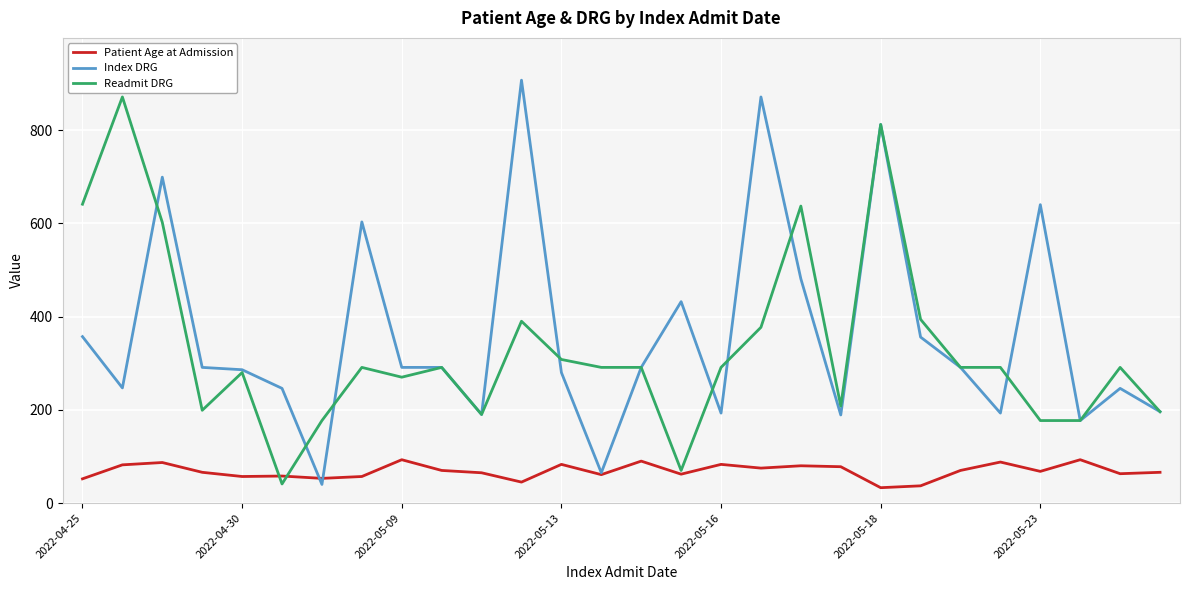

Count the number of categories in the chart.

28